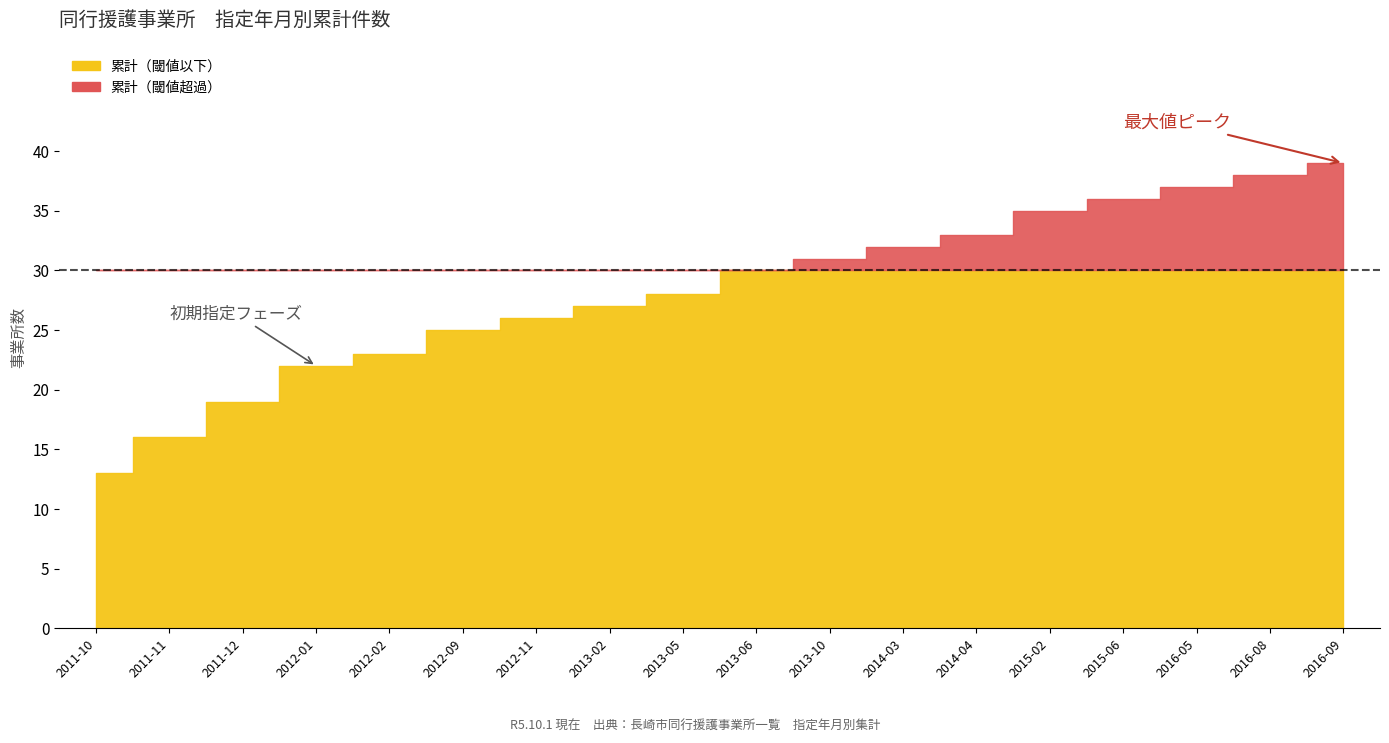

What is the ratio of the value at 2012-02 to the value at 2016-09?

0.6